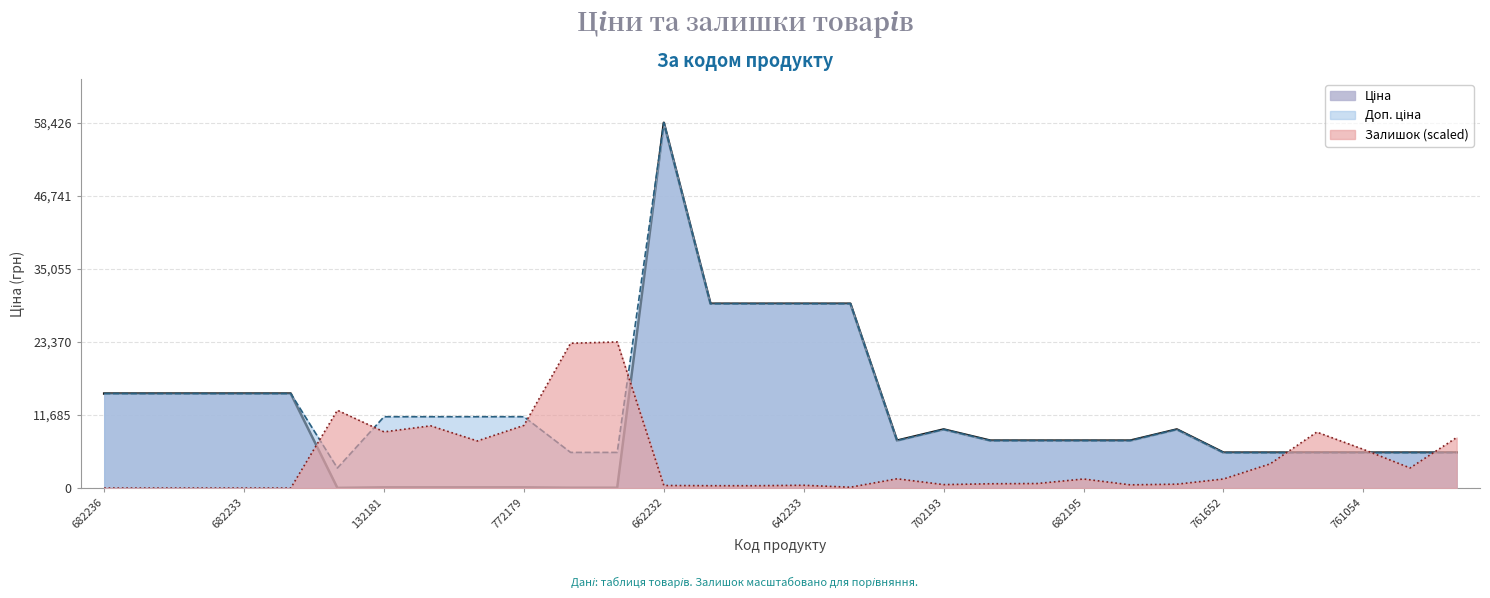

The Залишок (scaled) series shows 6188.4 at 761054. True or false?

True